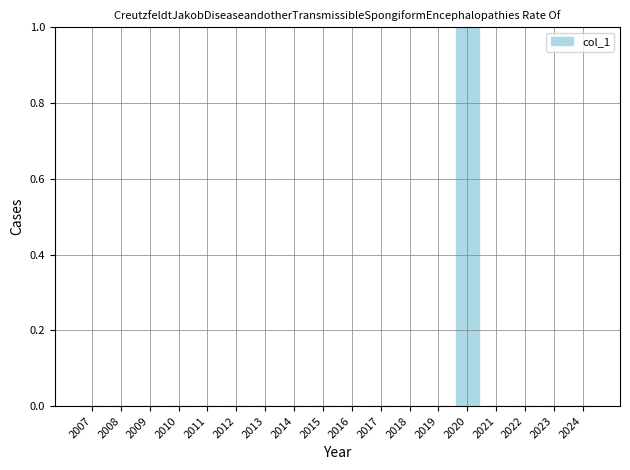

Which label corresponds to the largest value in the chart?

2020